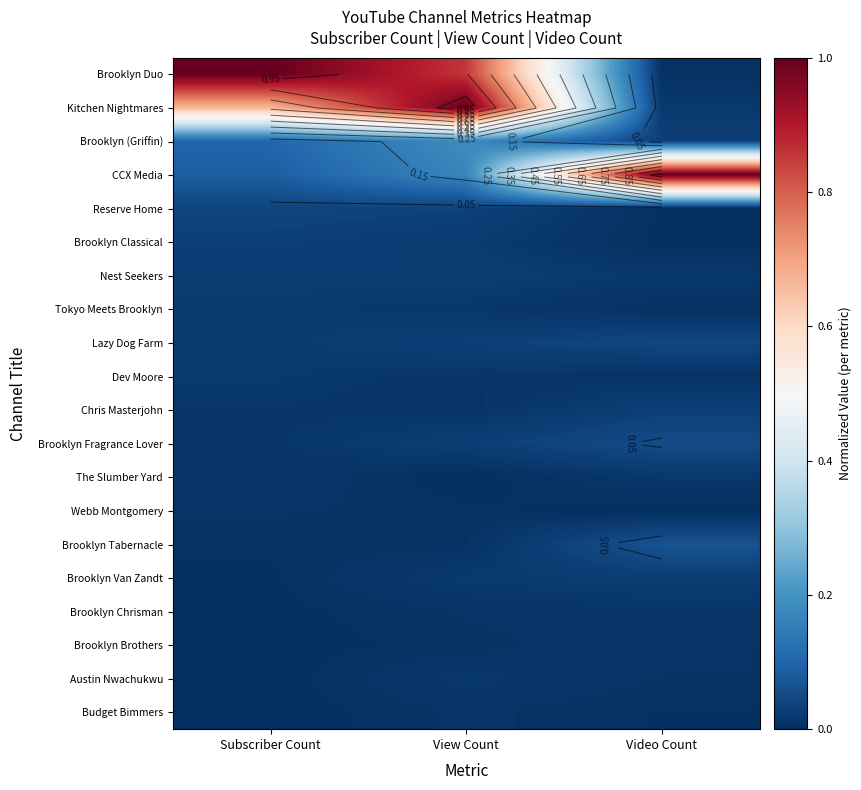

Rank the series by their maximum value, from lowest to highest.

Webb Montgomery, Budget Bimmers, Brooklyn Brothers, Brooklyn Chrisman, The Slumber Yard, Austin Nwachukwu, Dev Moore, Tokyo Meets Brooklyn, Brooklyn Van Zandt, Nest Seekers, Chris Masterjohn, Brooklyn Classical, Reserve Home, Lazy Dog Farm, Brooklyn Fragrance Lover, Brooklyn Tabernacle, Brooklyn (Griffin), CCX Media, Brooklyn Duo, Kitchen Nightmares